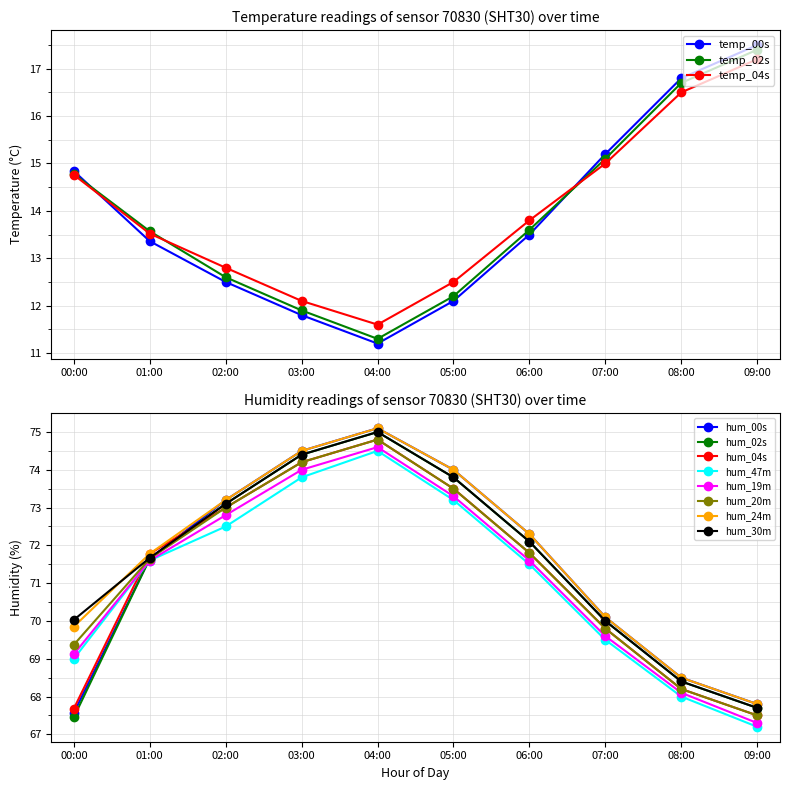

How many interior local valleys does the temp_00s series have?

1